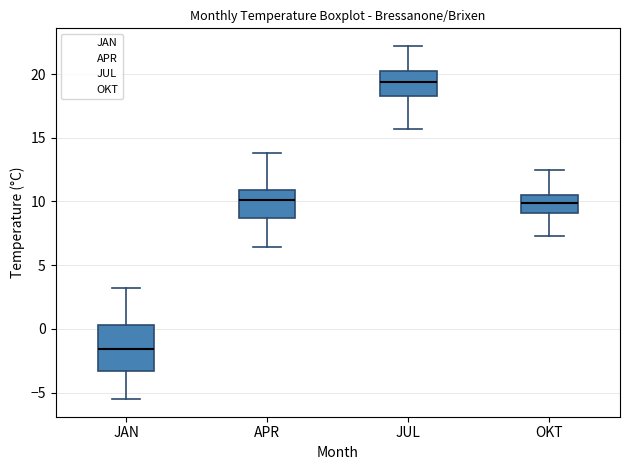

Reading left to right, read every box against the y-axis: the position of its median line, the range the box covers, and the ends of its whiskers. The values are not printed on the chart, so give them approximately, as read against the axis.

JAN: median -1.5, box -3.5 to 0.5, whiskers -5.5 to 3.0
APR: median 10.0, box 8.5 to 11.0, whiskers 6.5 to 14.0
JUL: median 19.5, box 18.5 to 20.0, whiskers 15.5 to 22.0
OKT: median 10.0, box 9.0 to 10.5, whiskers 7.5 to 12.5